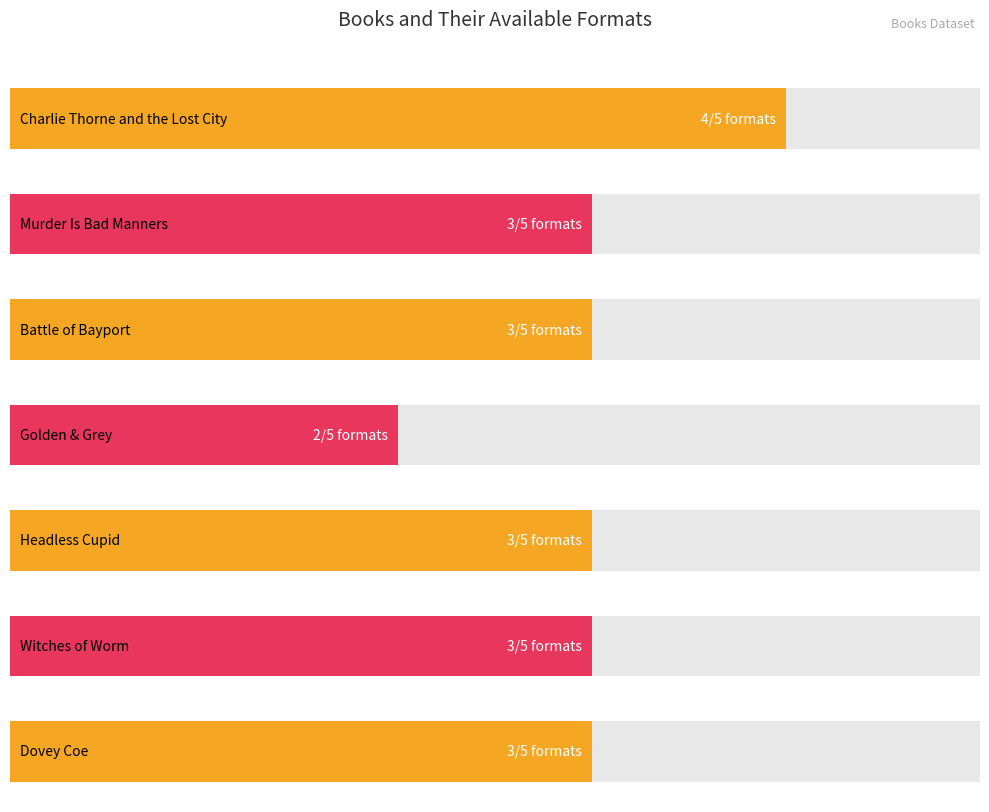

Reading left to right, transcribe all the data shown in this chart.

4	3	3	2	3	3	3